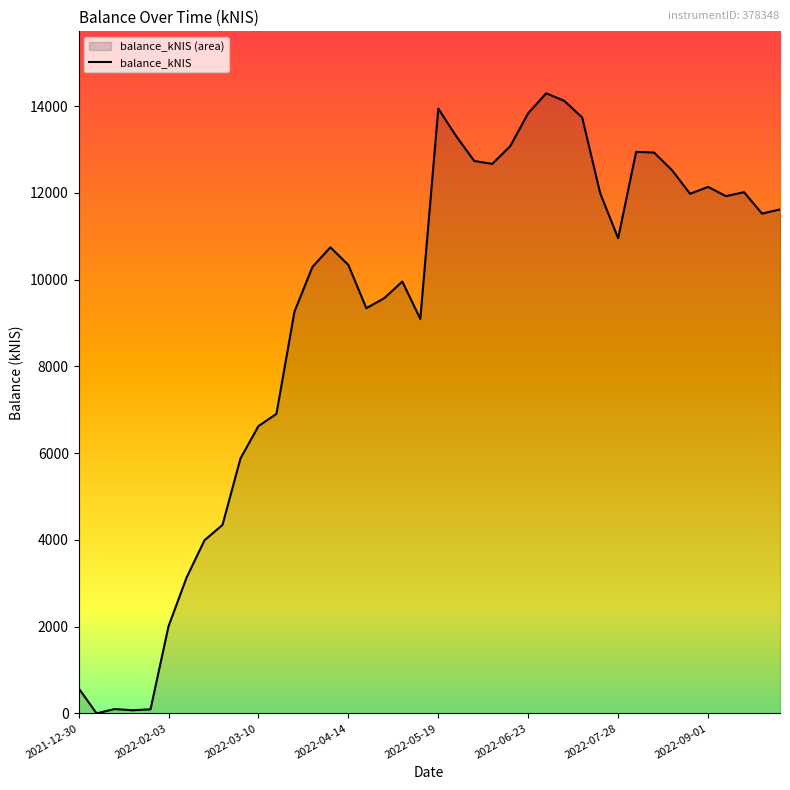

Which has a higher value, 8 or 17?

17